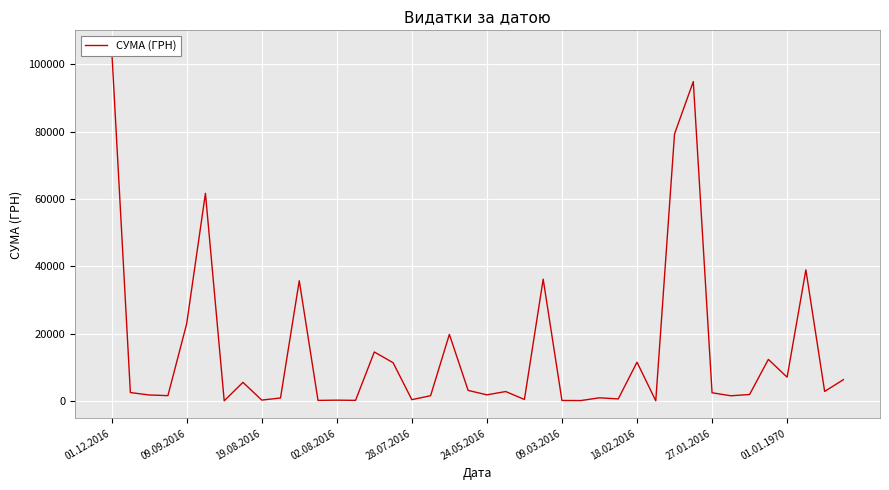

What is the sum of all values?

590417.5